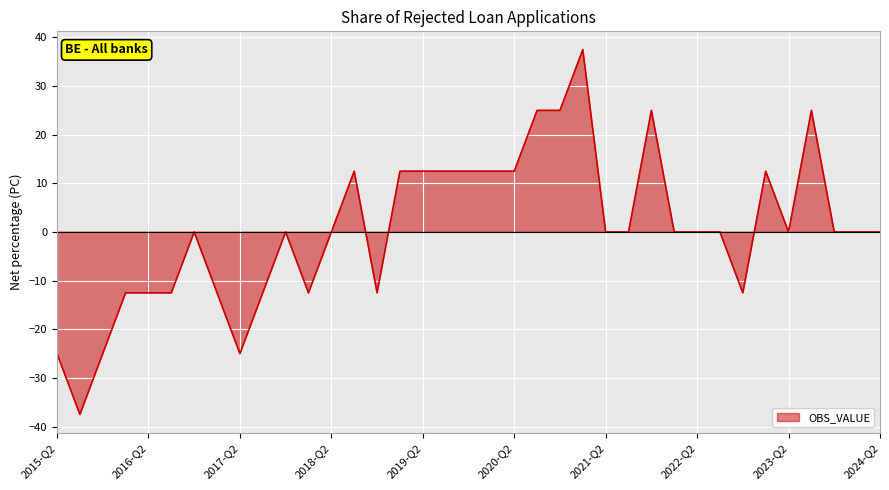

What is the maximum value shown in the chart?

37.5